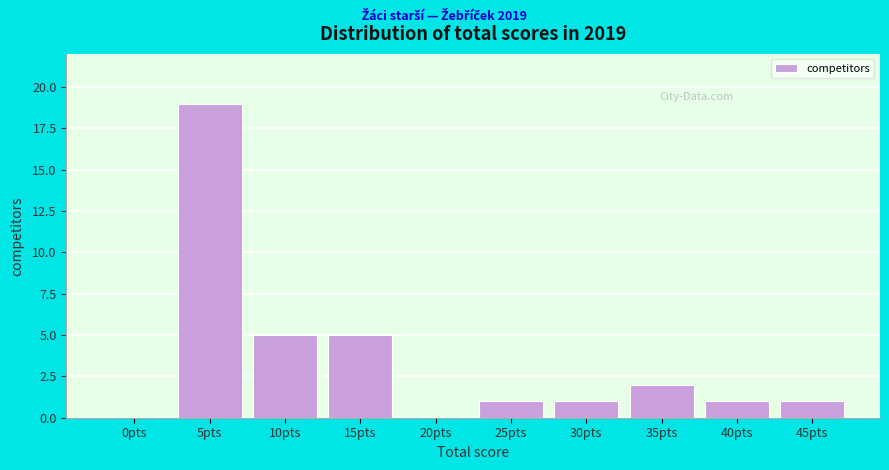

Reading left to right, list all the values displayed in this chart.

0pts=0	5pts=19	10pts=5	15pts=5	20pts=0	25pts=1	30pts=1	35pts=2	40pts=1	45pts=1